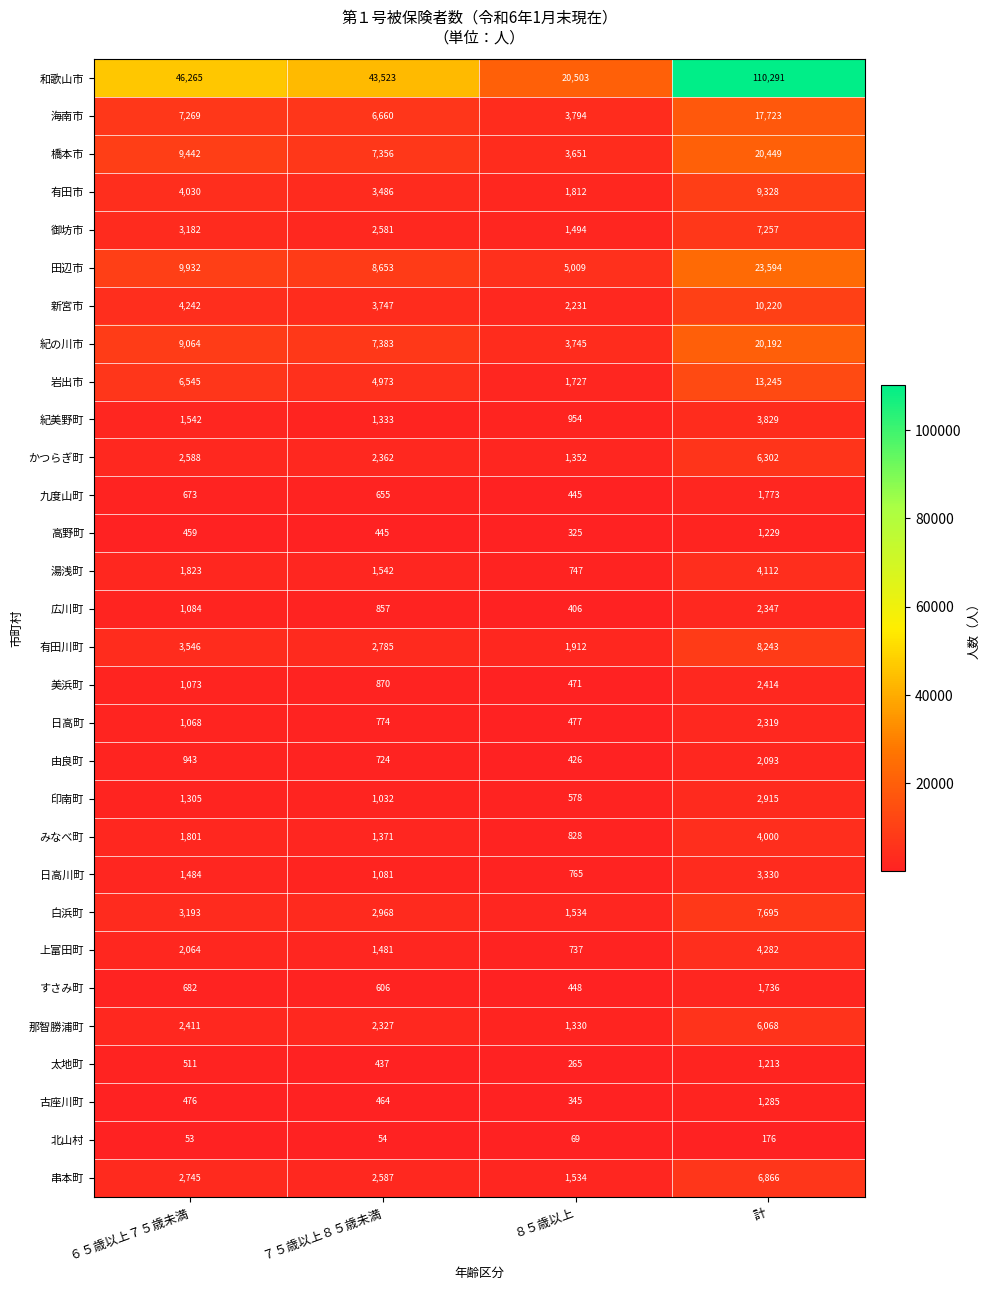

Which category has the lowest value across all series?

６５歳以上７５歳未満